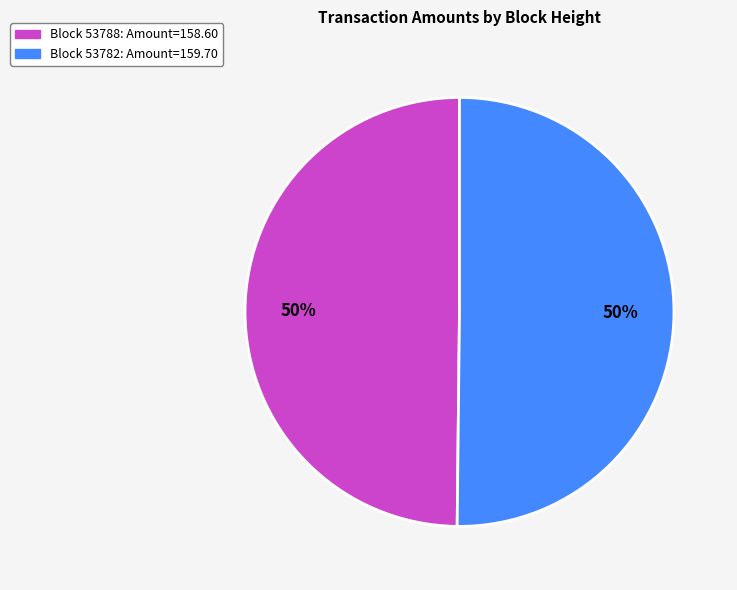

To the nearest percent, what is the difference between the largest and smallest slice percentages?

0%